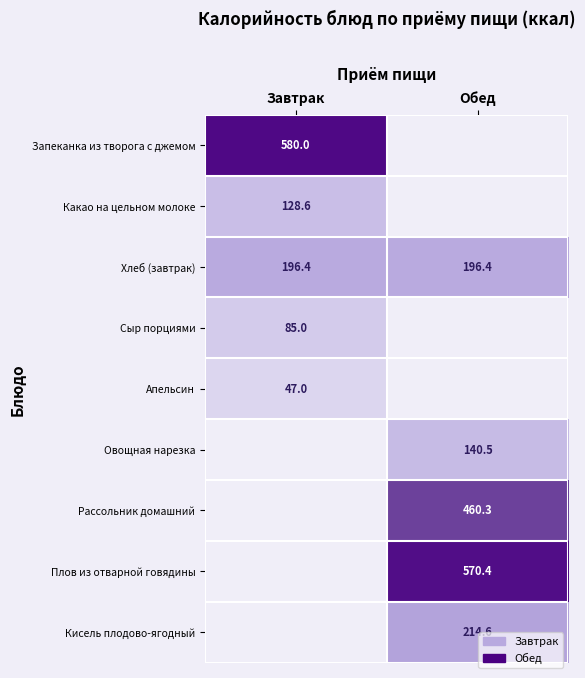

What is the smallest value displayed?

47.0